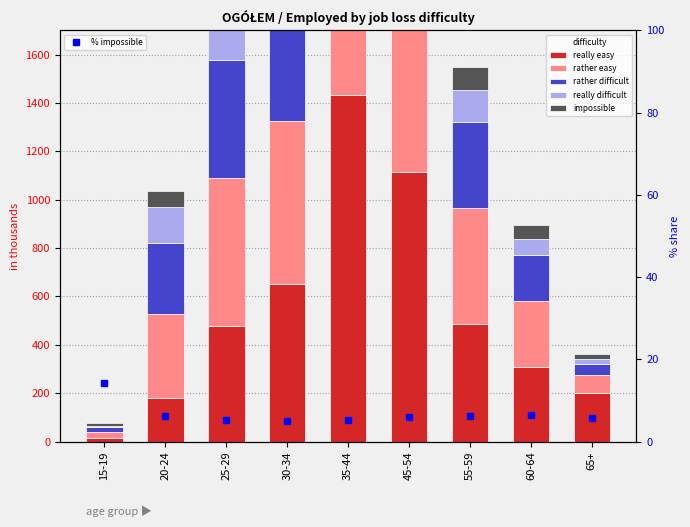

What is the difference between the highest and lowest values at 35-44?

1490.7